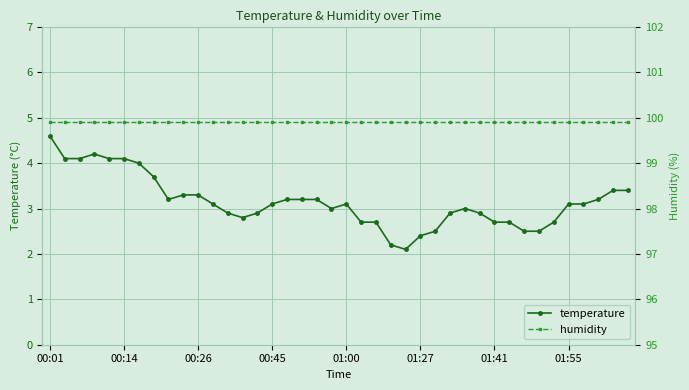

Which series has the largest total across all categories?

humidity